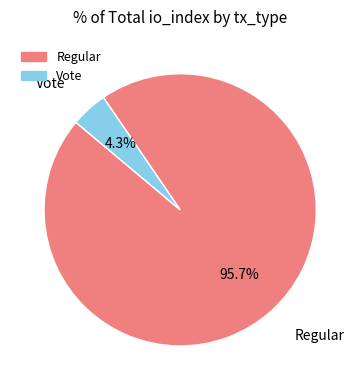

How many segments does this pie chart have?

2